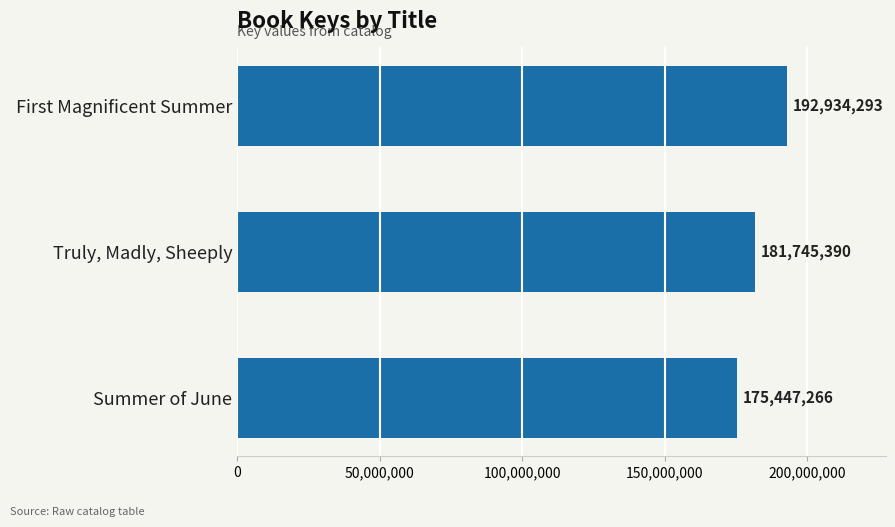

Are the bars grouped side by side (vs. stacked)?

No